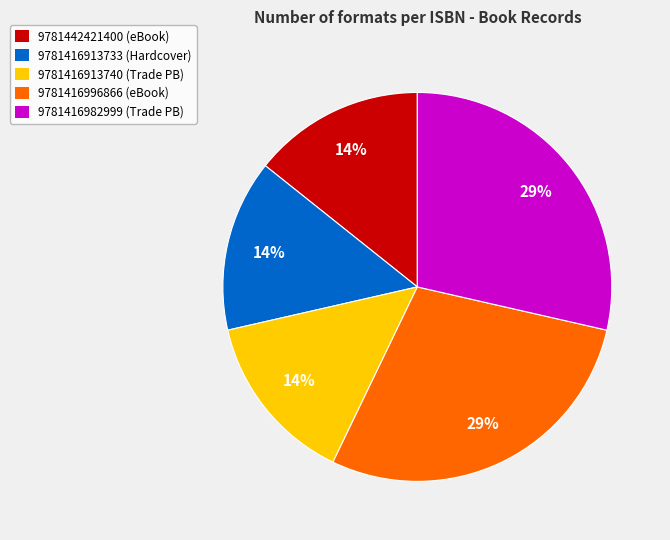

To the nearest percent, what is the combined percentage of 9781416913733 and 9781416982999?

43%